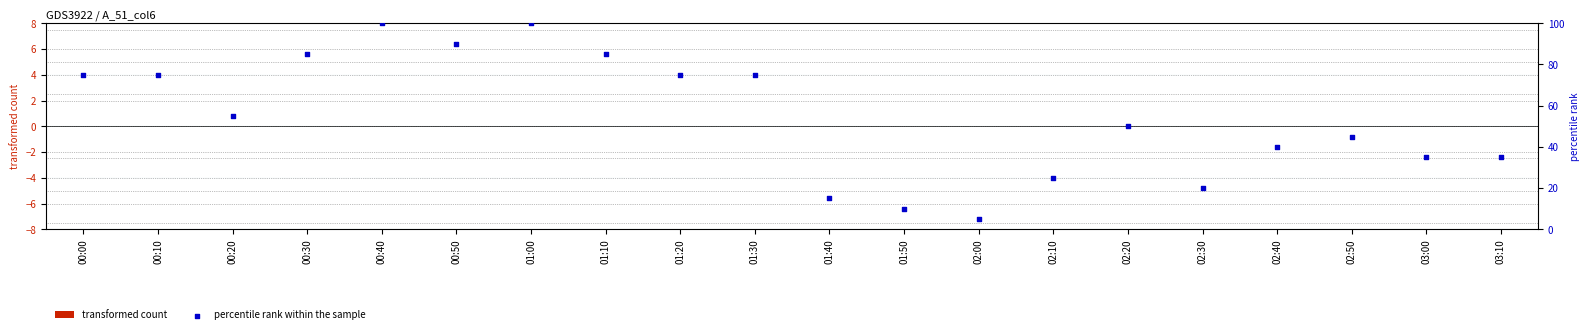

Which series has the largest Y range (max minus min)?

percentile rank within the sample